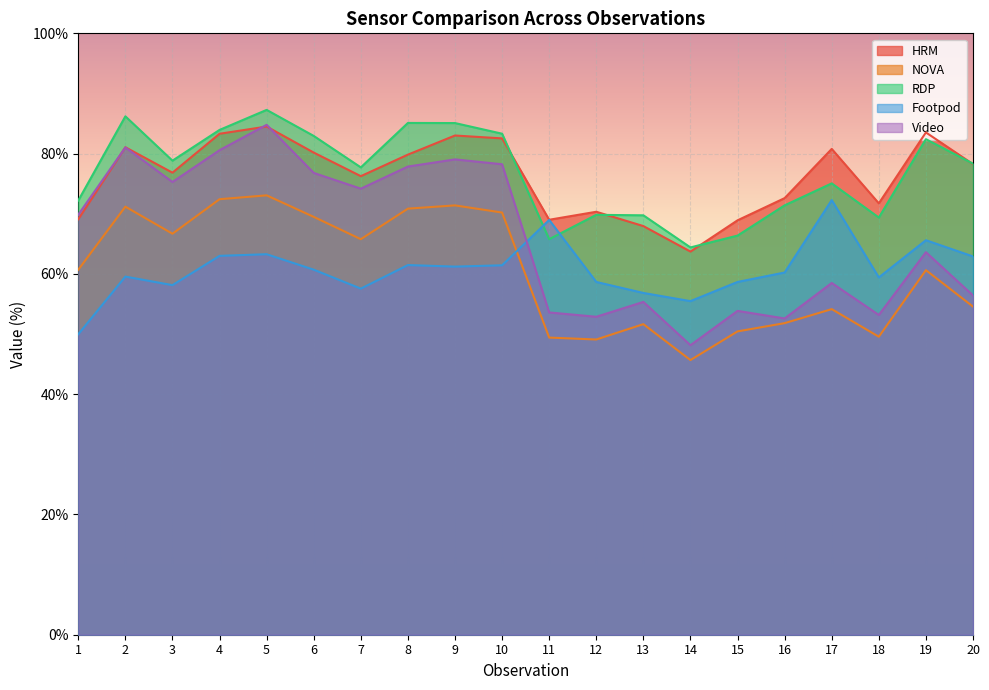

List the labels in order of RDP value, smallest first.

14, 11, 15, 18, 13, 12, 16, 1, 17, 7, 20, 3, 19, 6, 10, 4, 9, 8, 2, 5